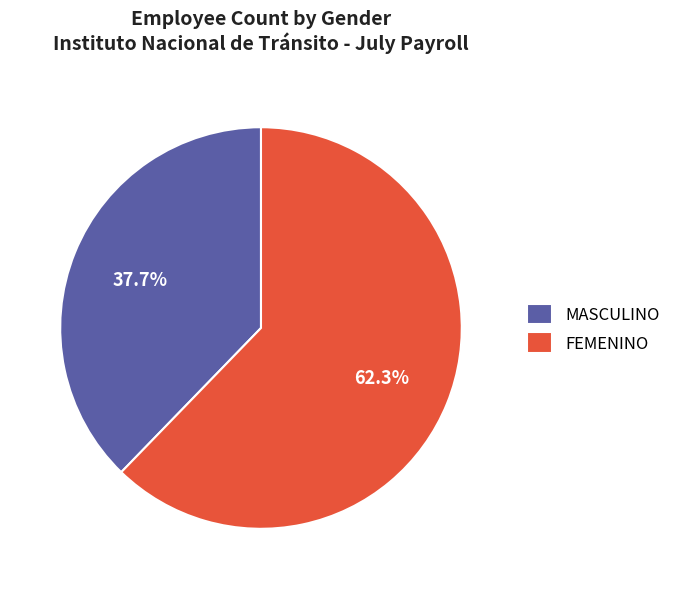

What is the largest slice in the pie chart?

FEMENINO